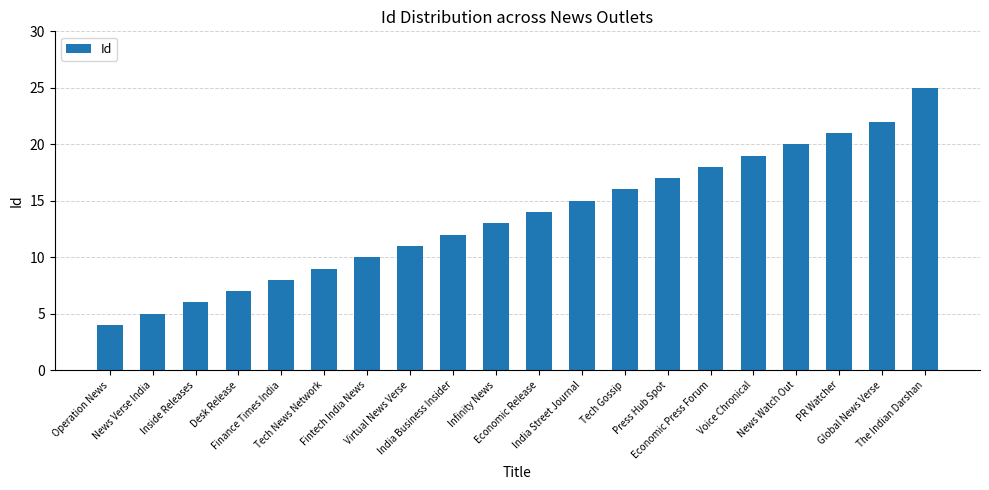

What is the label of the 20th bar from the right?

Operation News